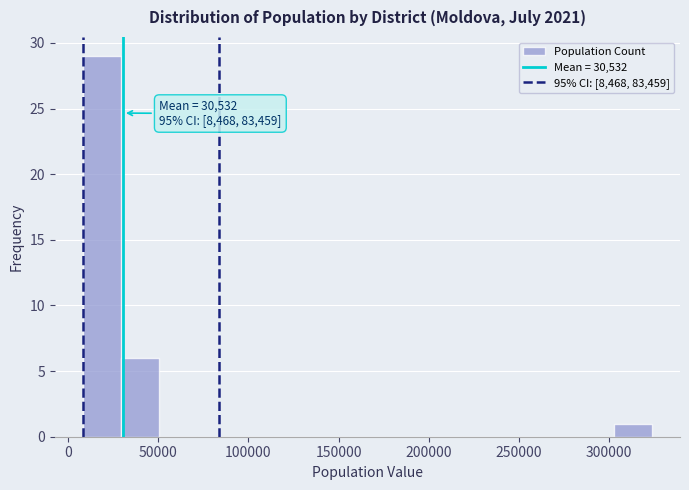

Over which range of the x-axis is the bar tallest?

10000 to 30000